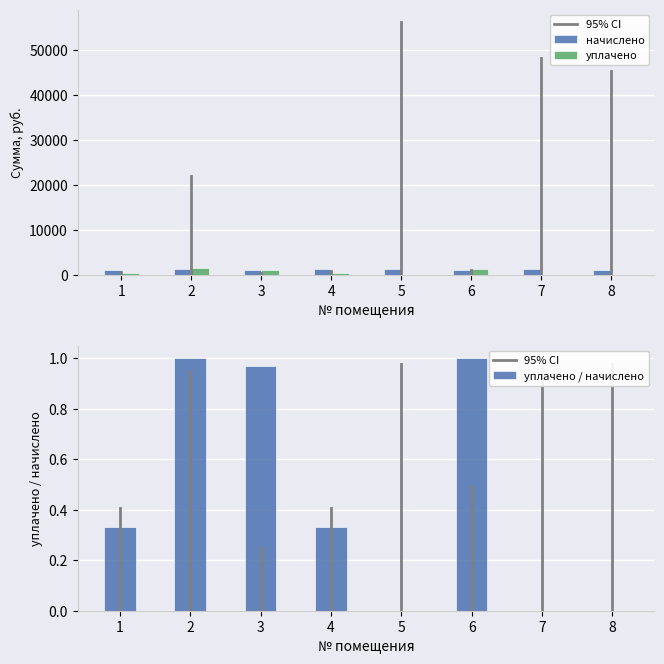

What is the sum of the уплачено values at 4 and 2?

1926.5